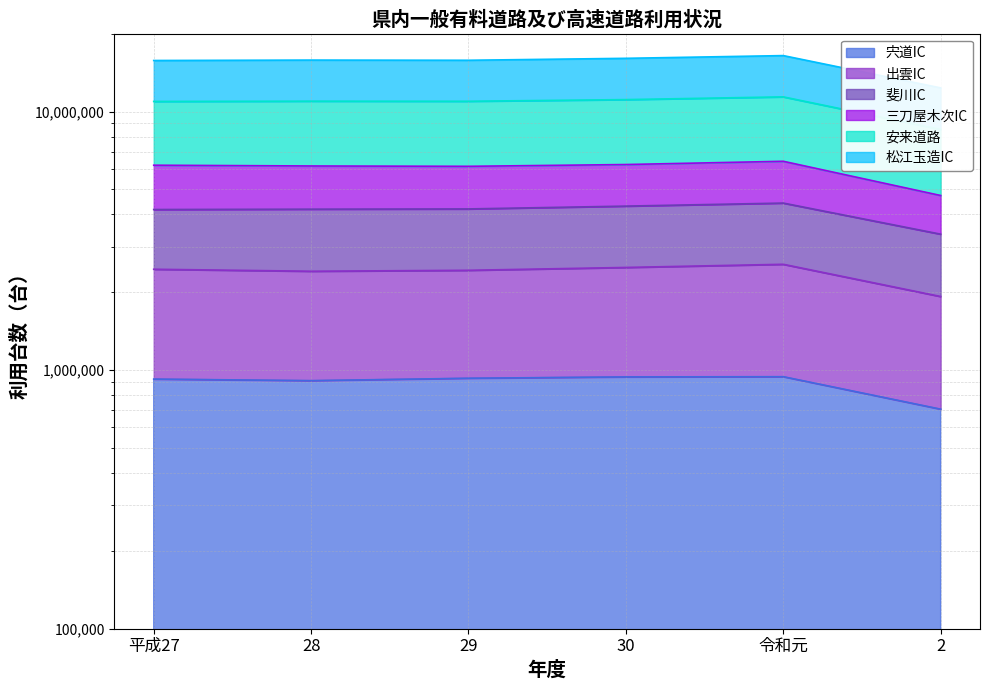

Does the chart display data point markers on the line(s)?

No